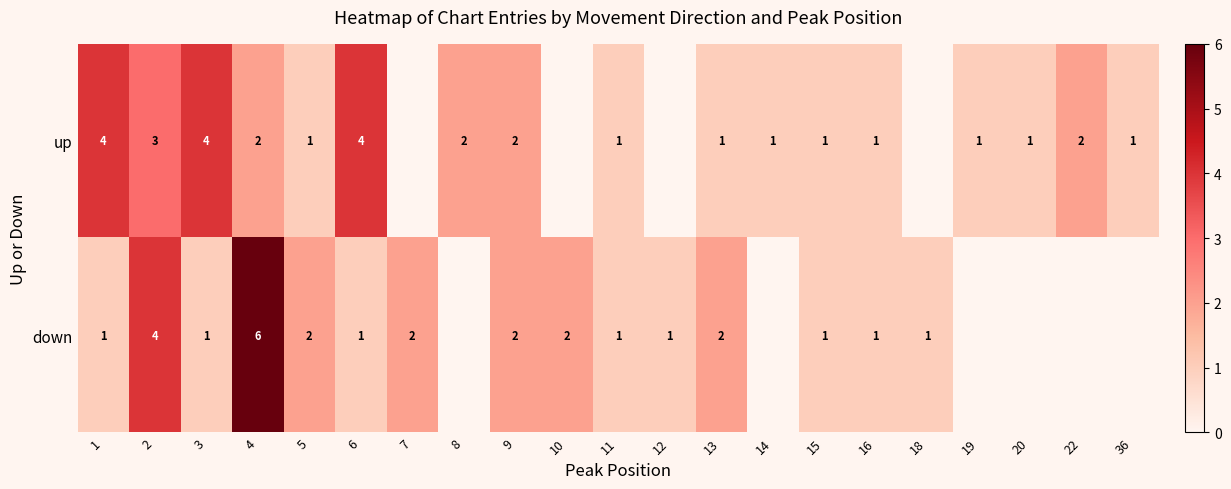

The up series shows 1 at 13. True or false?

True